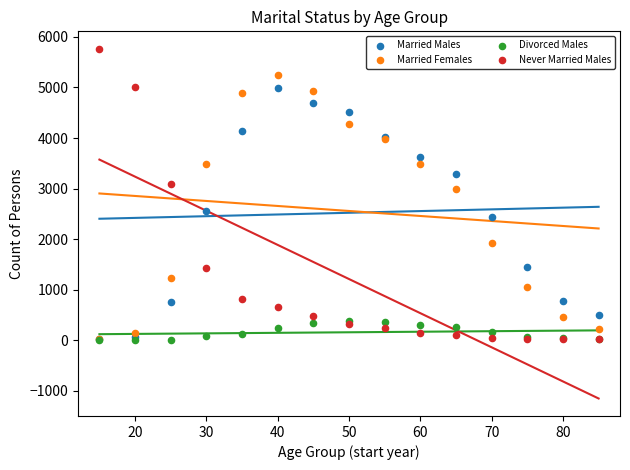

In the Never Married Males series, what Y value is closest to 2890?

3085